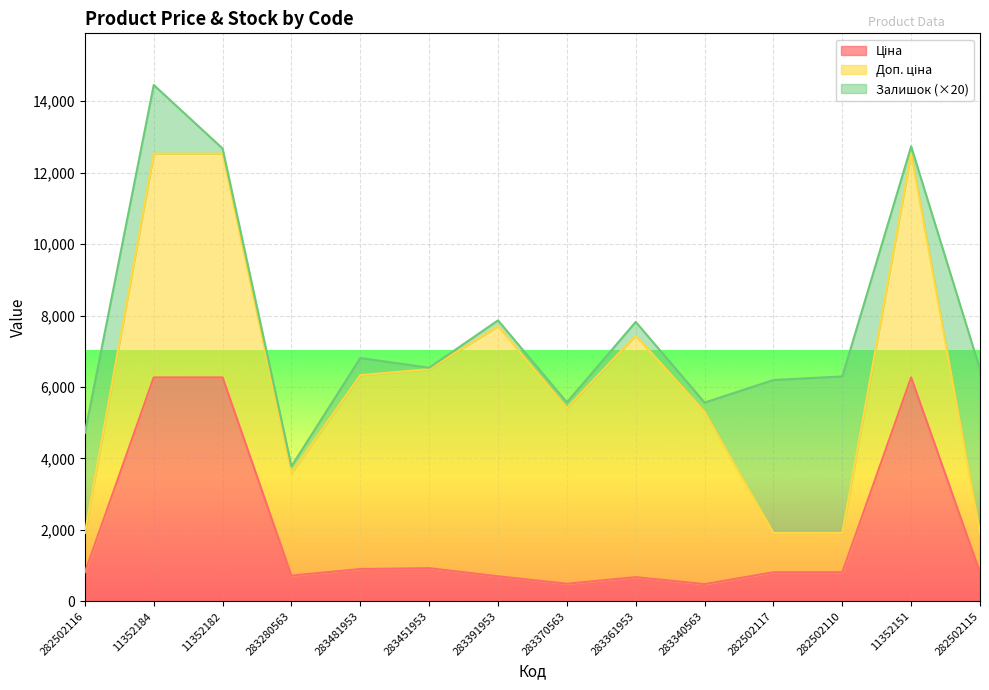

True or false: Залишок has a value of 3.5 at 283451953.

False